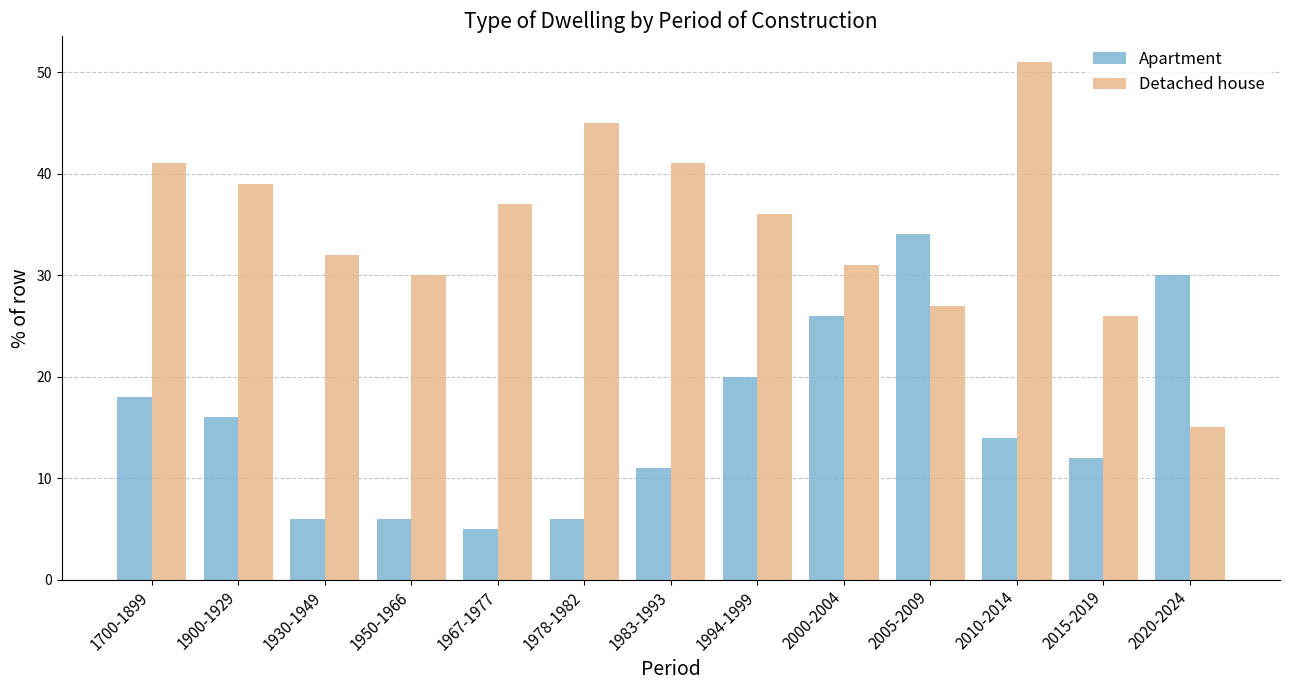

Rank the series by their average value, from highest to lowest.

Detached house, Apartment